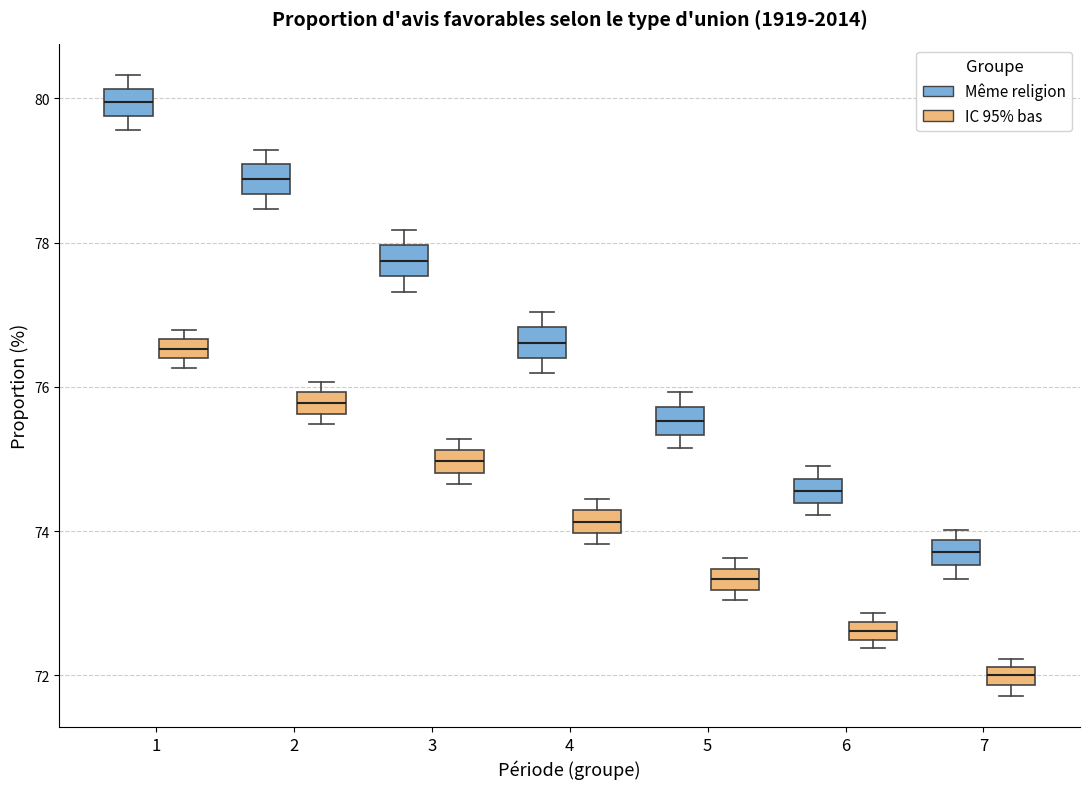

Which box's median line is the lowest?

7 (IC 95% bas)